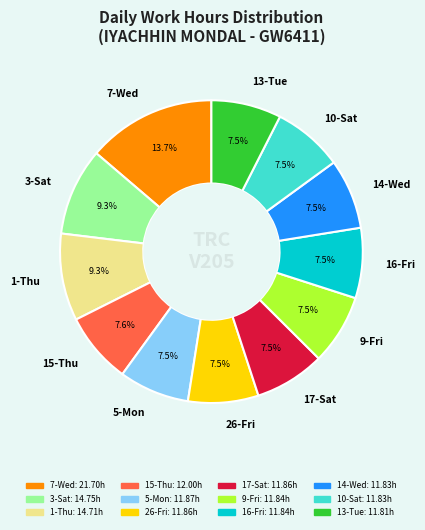

Combined, do 9-Fri and 17-Sat account for over 50%?

No